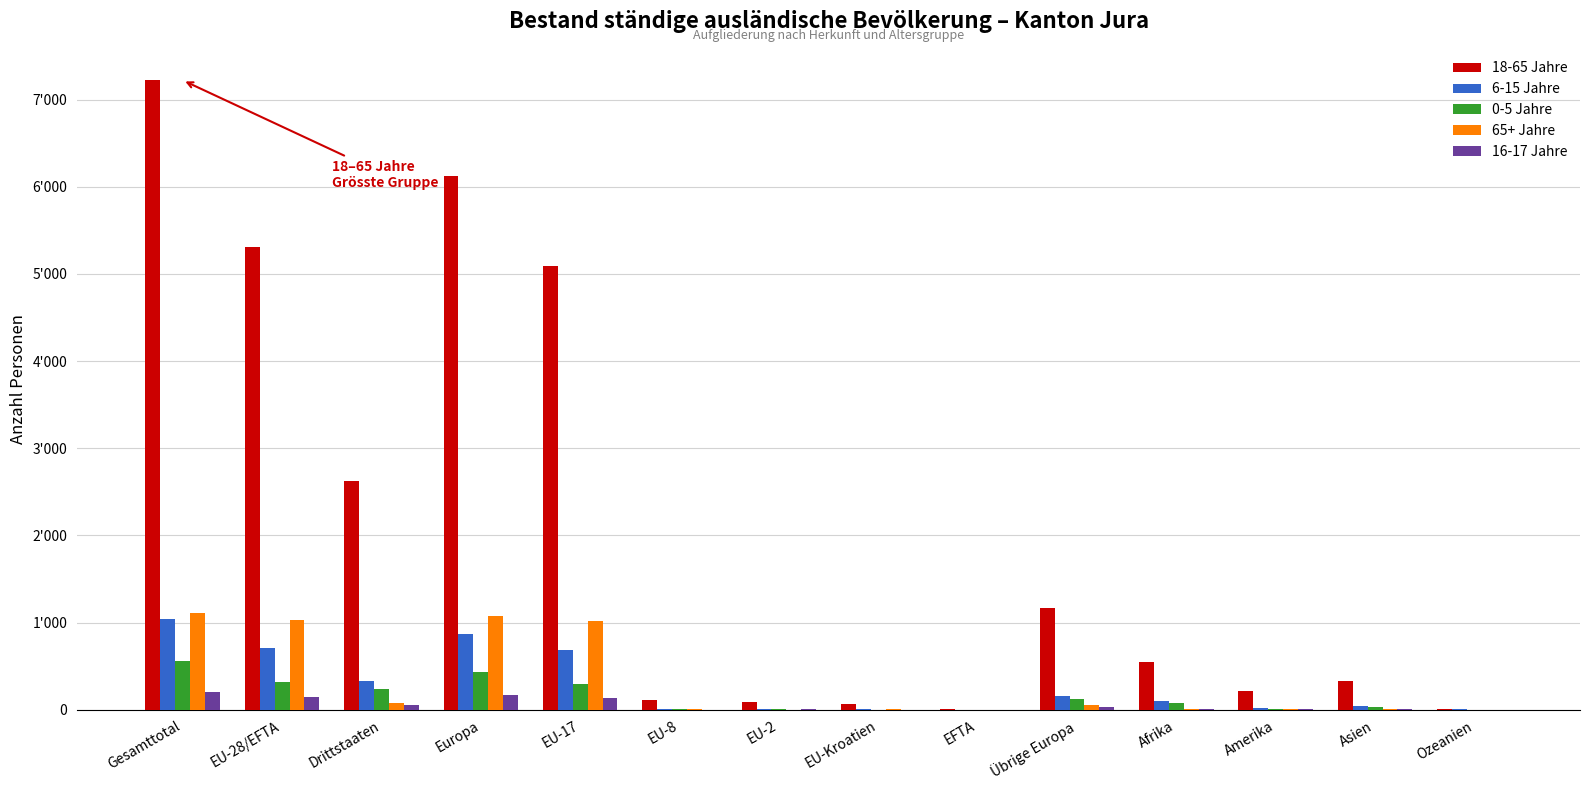

What position from the left is EU-17?

5